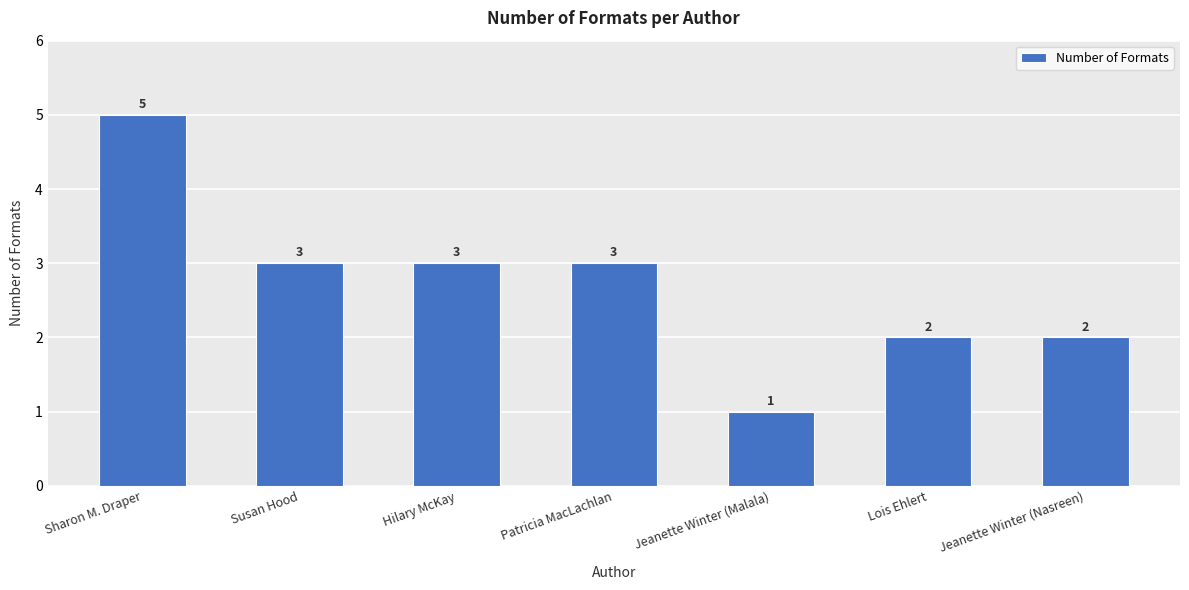

How many values are between 2 and 3?

5